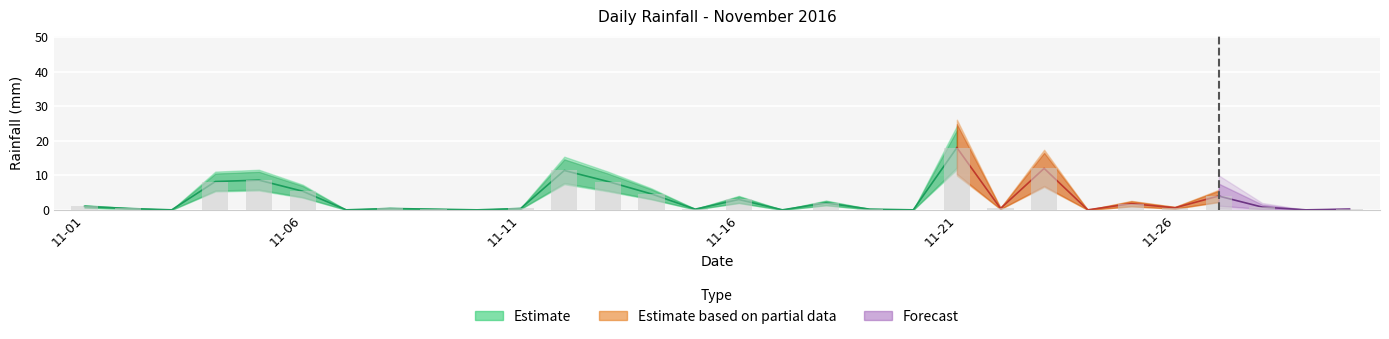

The chart shows a value of 0.2 at 8. True or false?

True